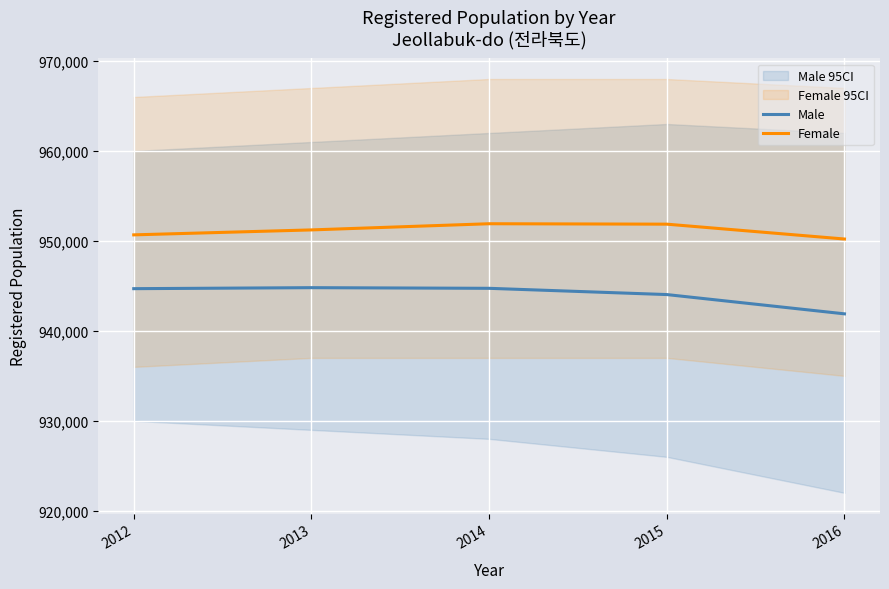

Reading left to right, extract all data points from this chart.

Male: 944695	944806	944734	944040	941897
Female: 950676	951226	951912	951865	950214